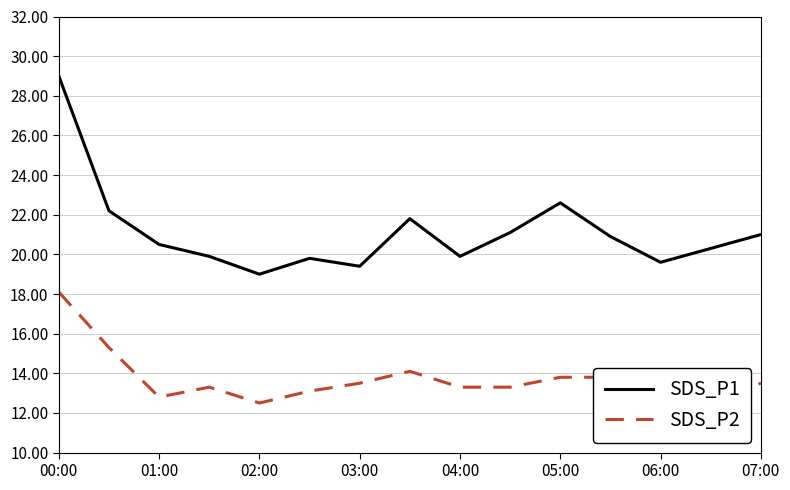

Does the chart have visible grid lines?

Yes